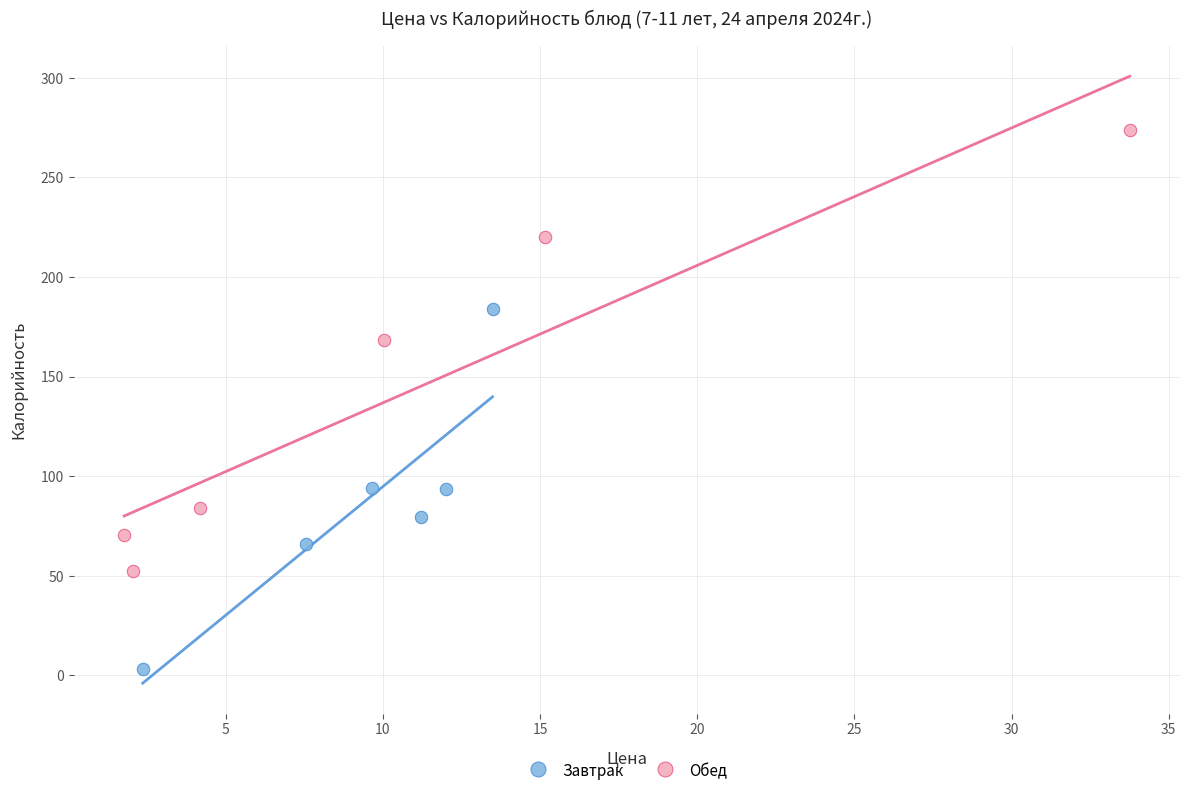

Which series reaches the maximum Y coordinate?

Обед